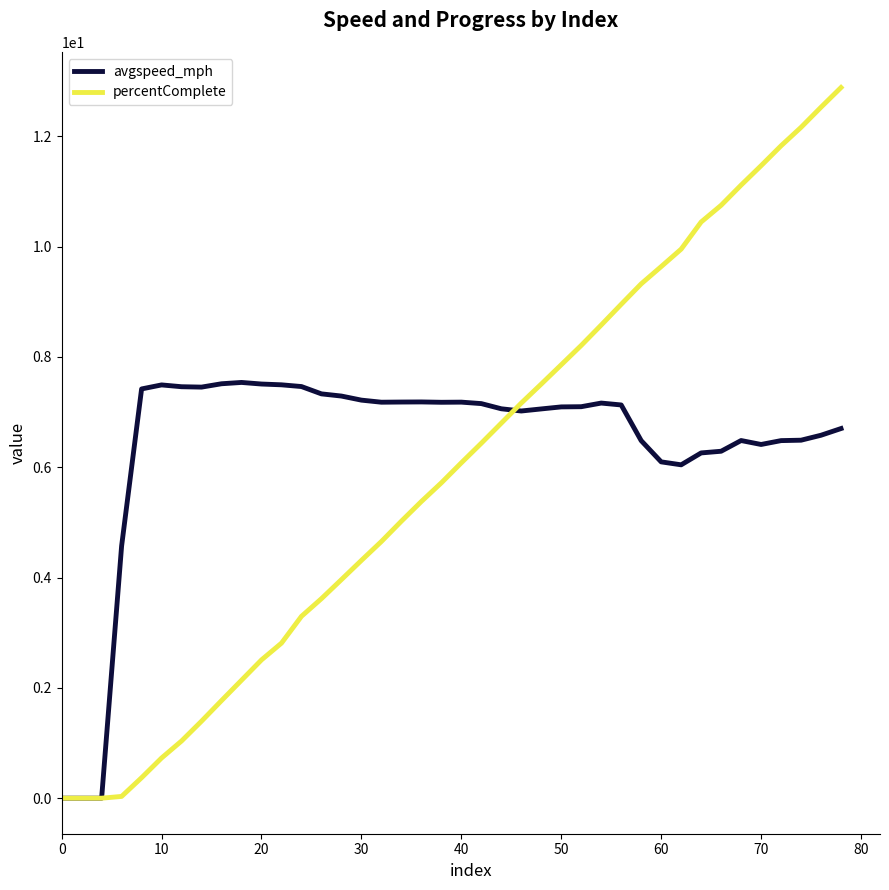

Which series has the largest range (max minus min)?

percentComplete